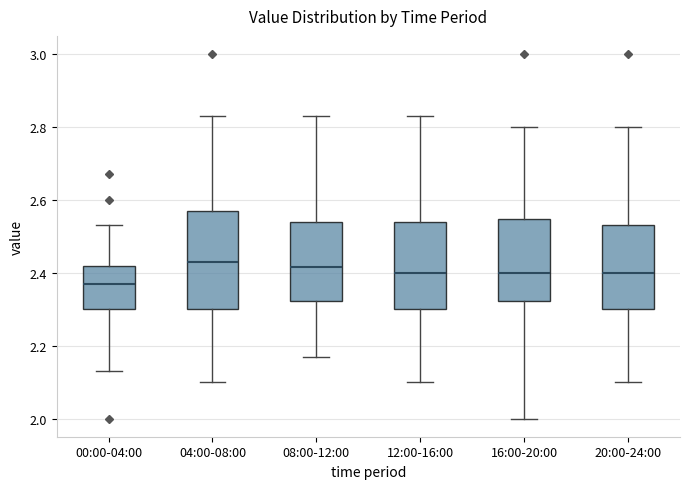

Reading left to right, transcribe this box plot: for each box, give where its median line is, the range the box spans, and where its two whiskers end, as read against the y-axis. The values are not printed on the chart, so give them approximately, as read against the axis.

00:00-04:00: median 2.38, box 2.30 to 2.42, whiskers 2.14 to 2.54
04:00-08:00: median 2.44, box 2.30 to 2.58, whiskers 2.10 to 2.84
08:00-12:00: median 2.42, box 2.32 to 2.54, whiskers 2.18 to 2.84
12:00-16:00: median 2.40, box 2.30 to 2.54, whiskers 2.10 to 2.84
16:00-20:00: median 2.40, box 2.32 to 2.54, whiskers 2.00 to 2.80
20:00-24:00: median 2.40, box 2.30 to 2.54, whiskers 2.10 to 2.80